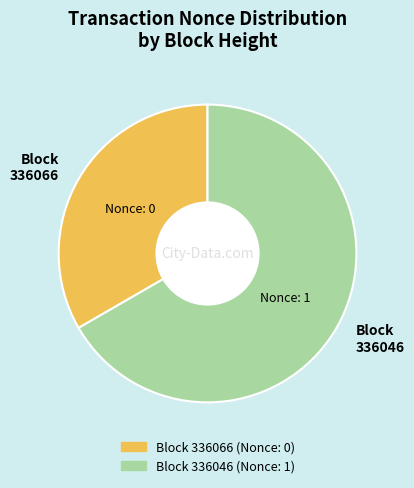

What is the ratio of the value at Block 336066 to the value at Block 336046?

0.5